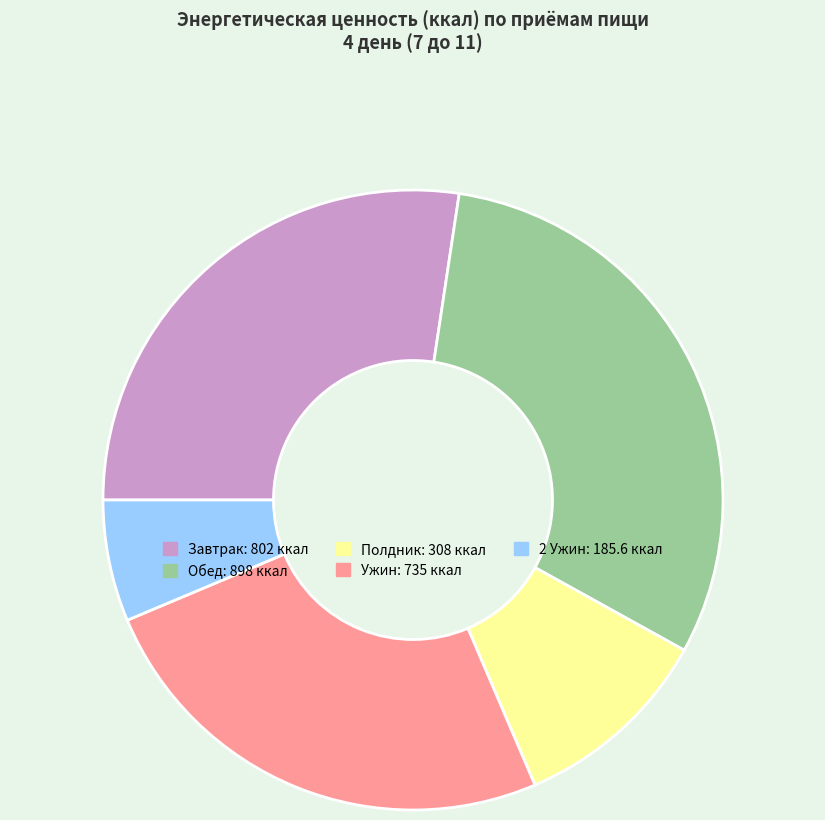

Rank the categories by value from highest to lowest.

Обед, Завтрак, Ужин, Полдник, 2 Ужин